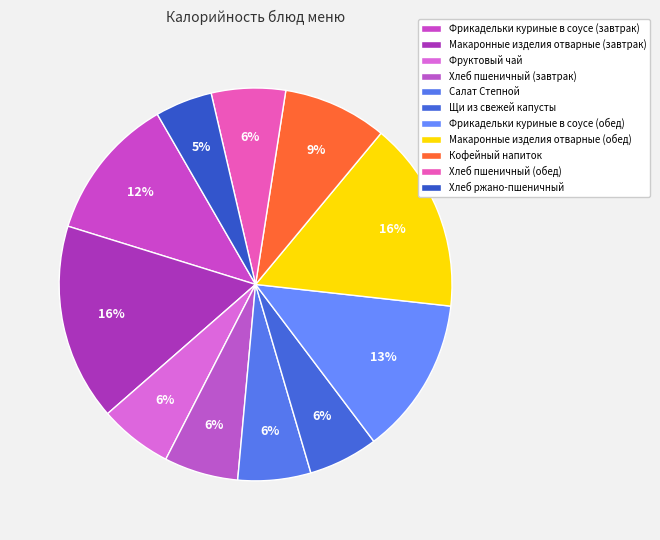

Count the number of slices in the pie.

11